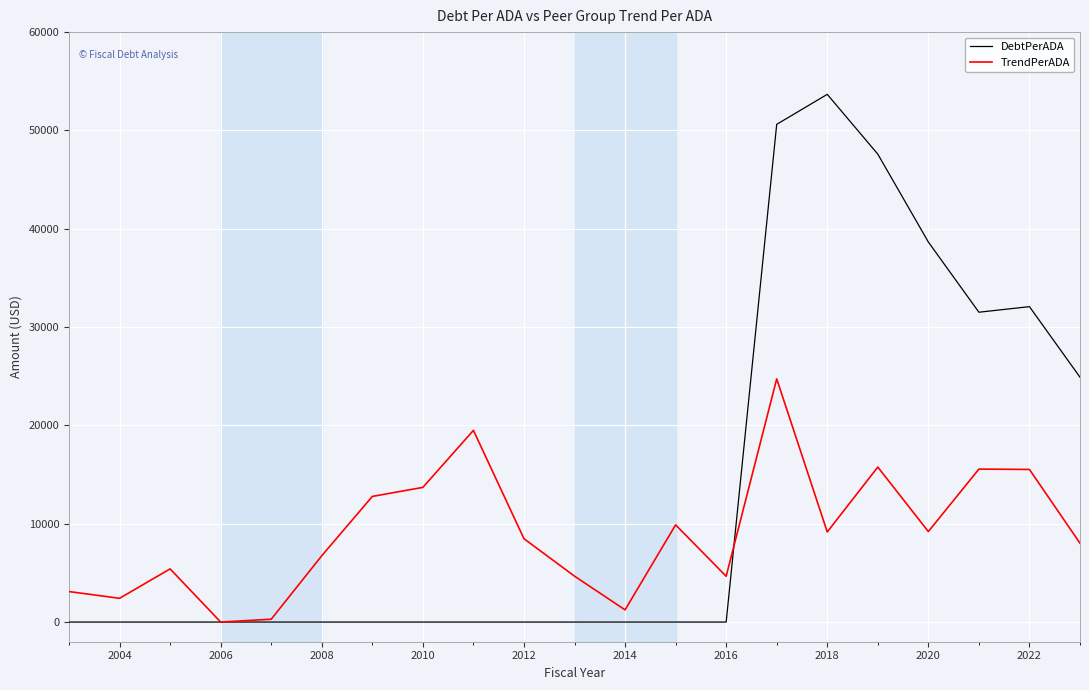

What is the difference between the maximum and second lowest values in the DebtPerADA series?

53669.7